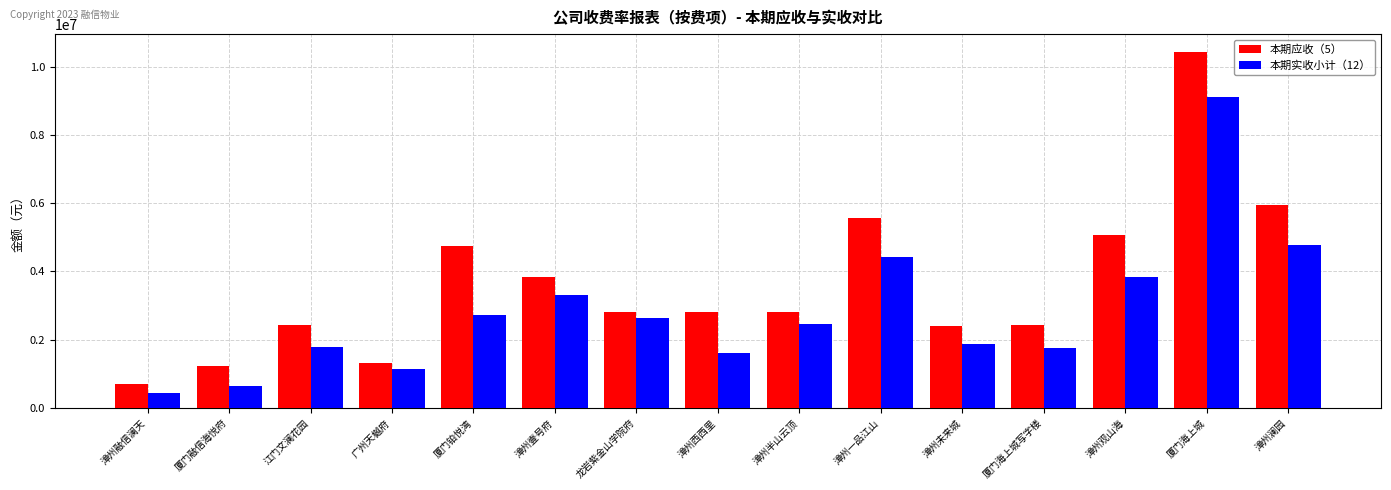

What is the spread (max minus min) of values at 龙岩紫金山学院府?

173275.9